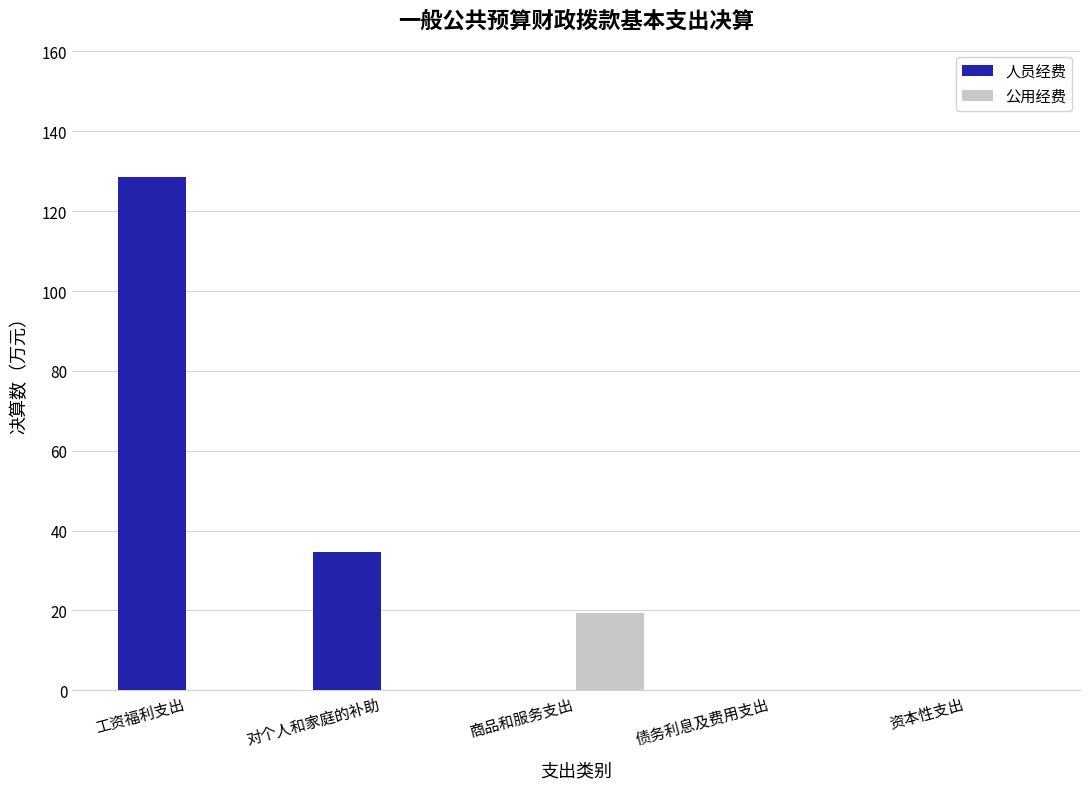

What is the spread (max minus min) of values at 对个人和家庭的补助?

34.6